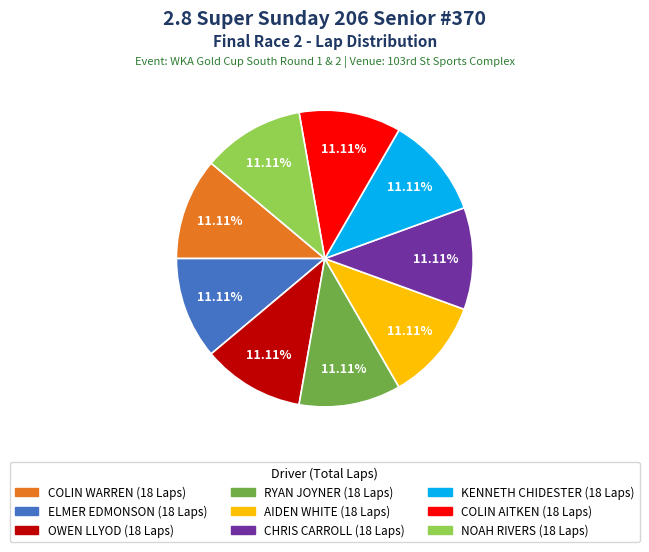

Is there any slice that represents more than half of the pie?

No